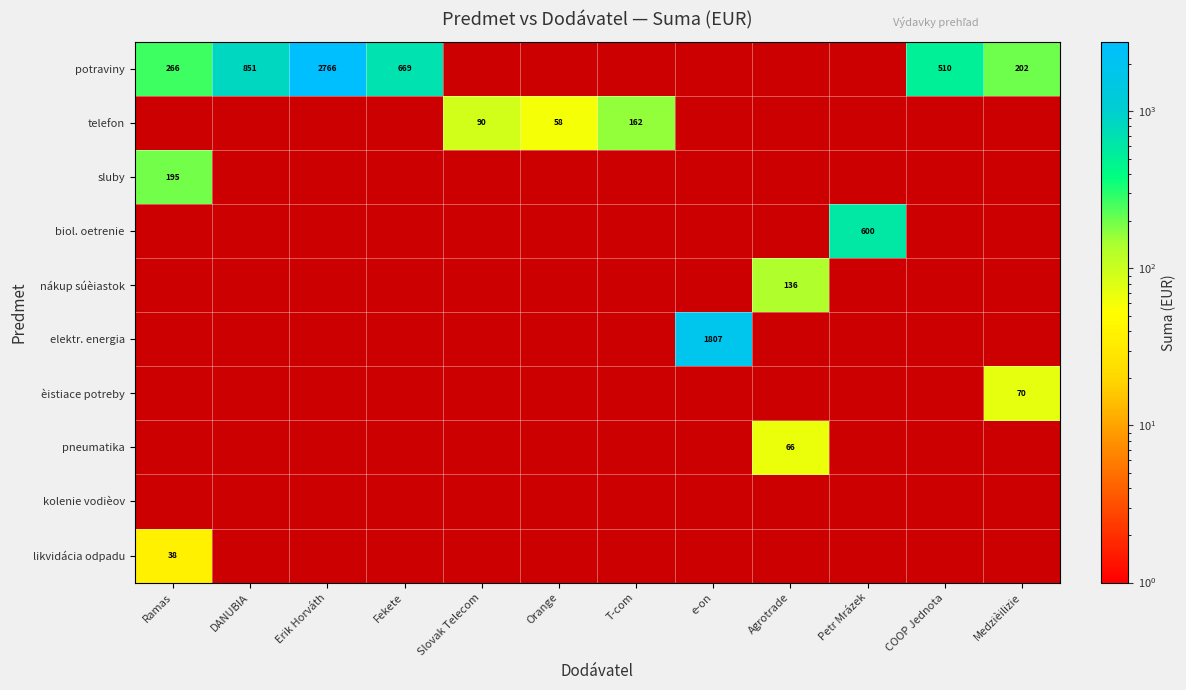

Is it true that sluby equals 335 at Ramas?

False